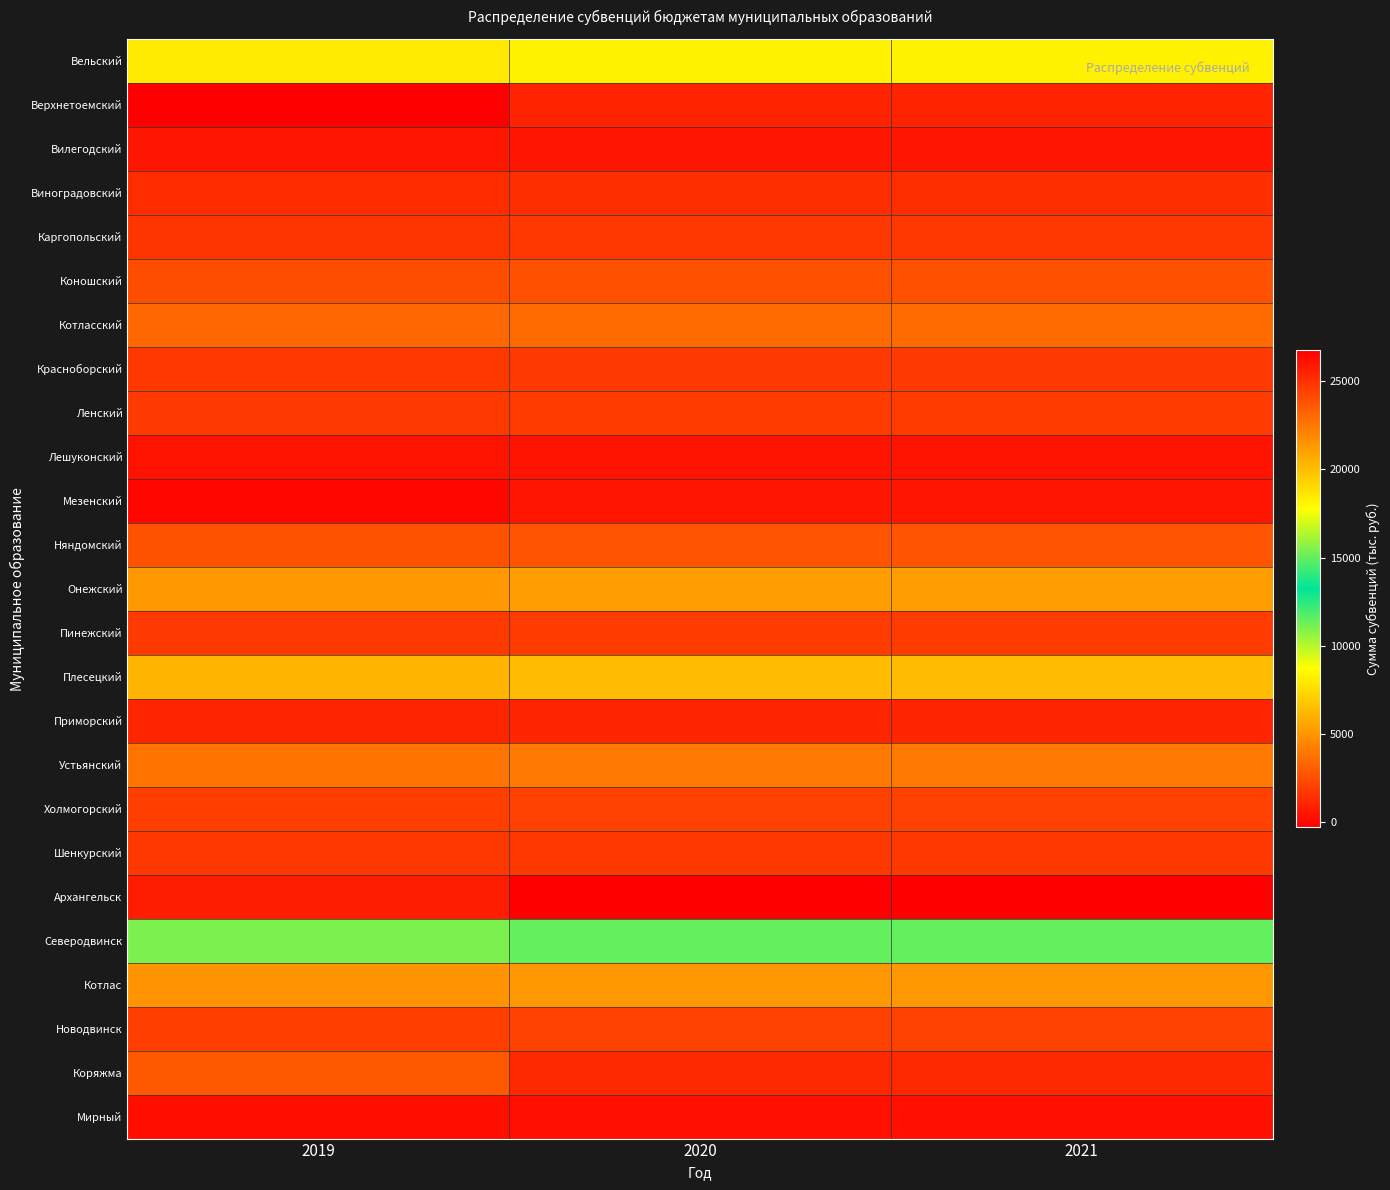

At 2020, list the series in order from largest to smallest.

Архангельск, Северодвинск, Вельский, Плесецкий, Онежский, Котлас, Устьянский, Котласский, Няндомский, Коношский, Холмогорский, Новодвинск, Ленский, Пинежский, Красноборский, Шенкурский, Каргопольский, Виноградовский, Коряжма, Приморский, Верхнетоемский, Вилегодский, Мезенский, Лешуконский, Мирный